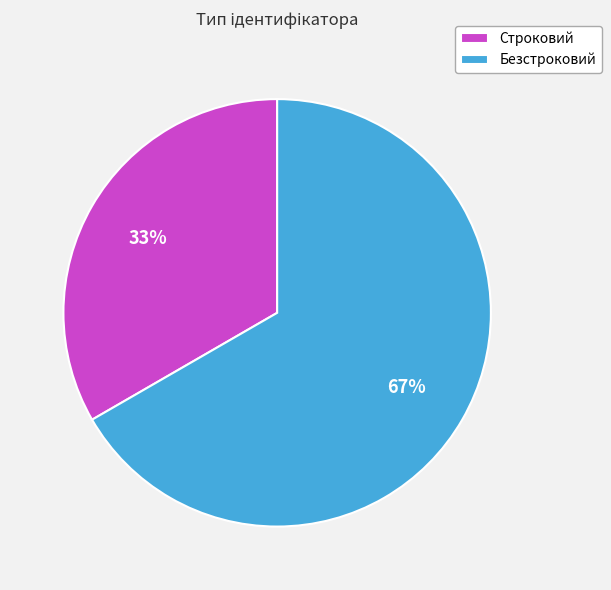

Combined, do Безстроковий and Строковий account for over 50%?

Yes